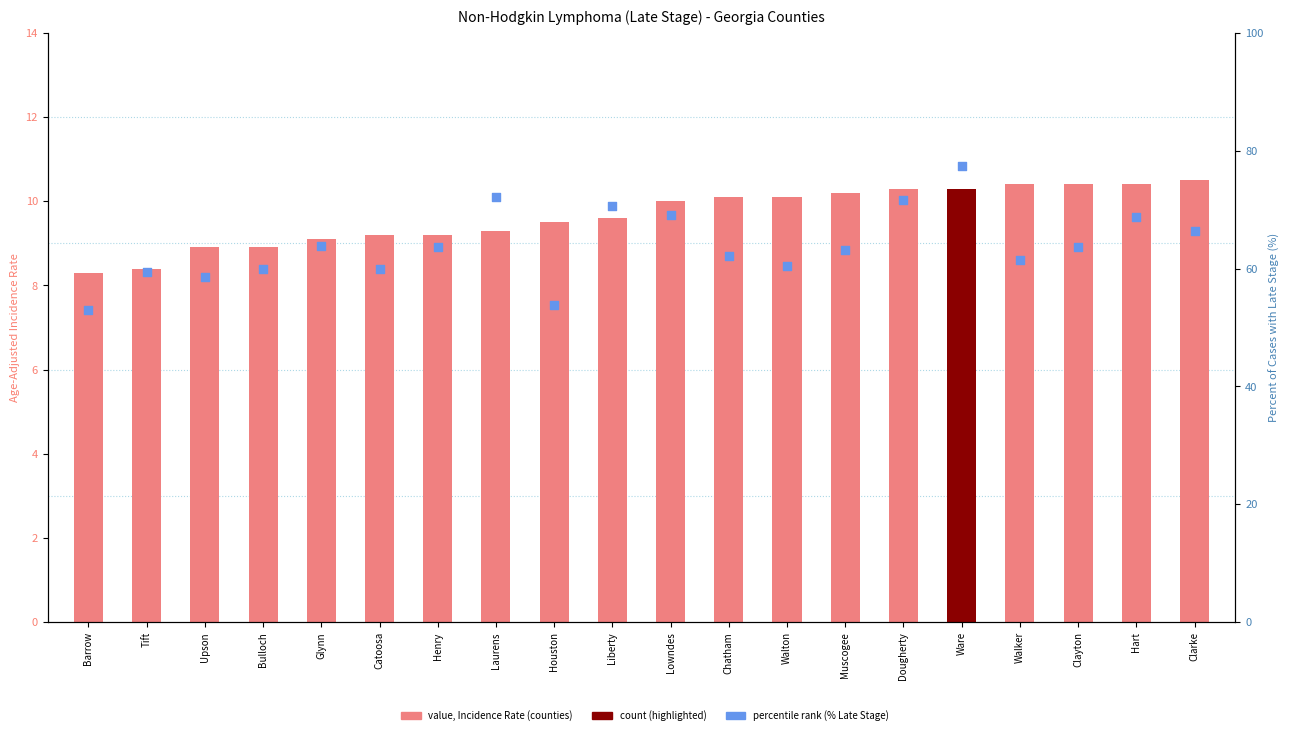

What is the total value across all series at Houston?

63.3